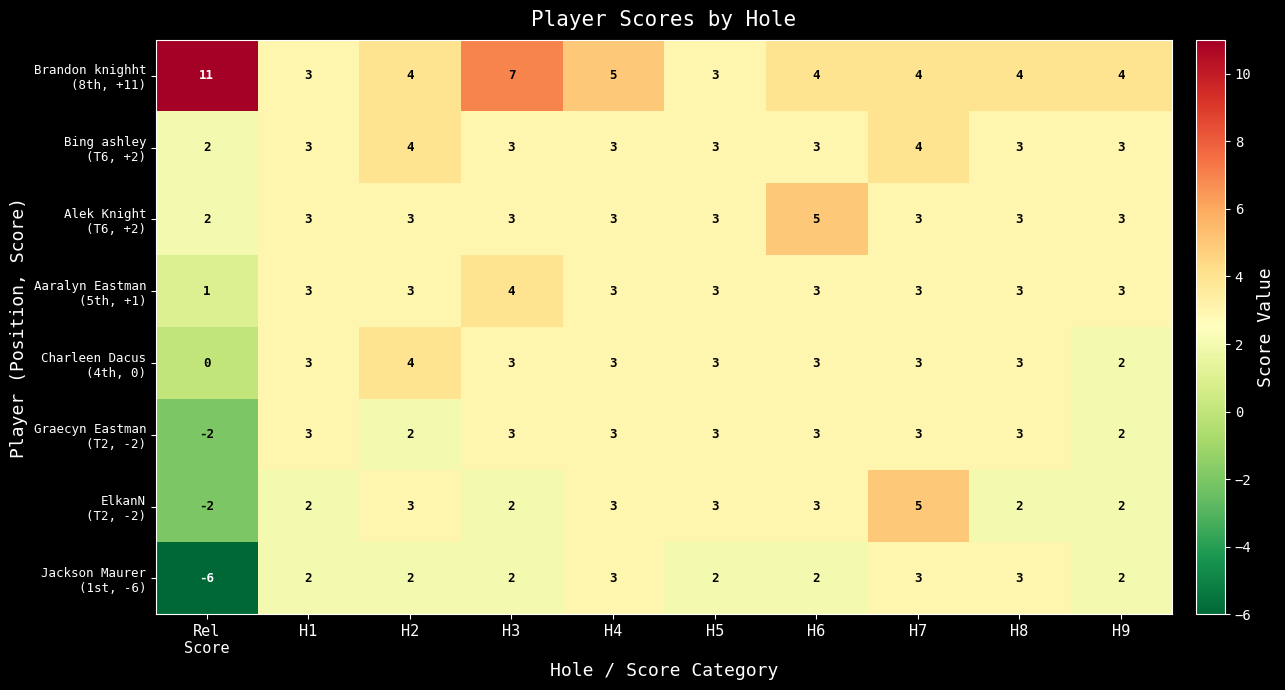

At how many categories does at least one series exceed -4?

10